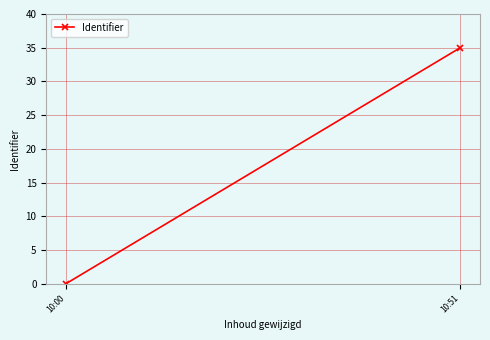

What is the sum of the values at 10:51 and 10:00?

35